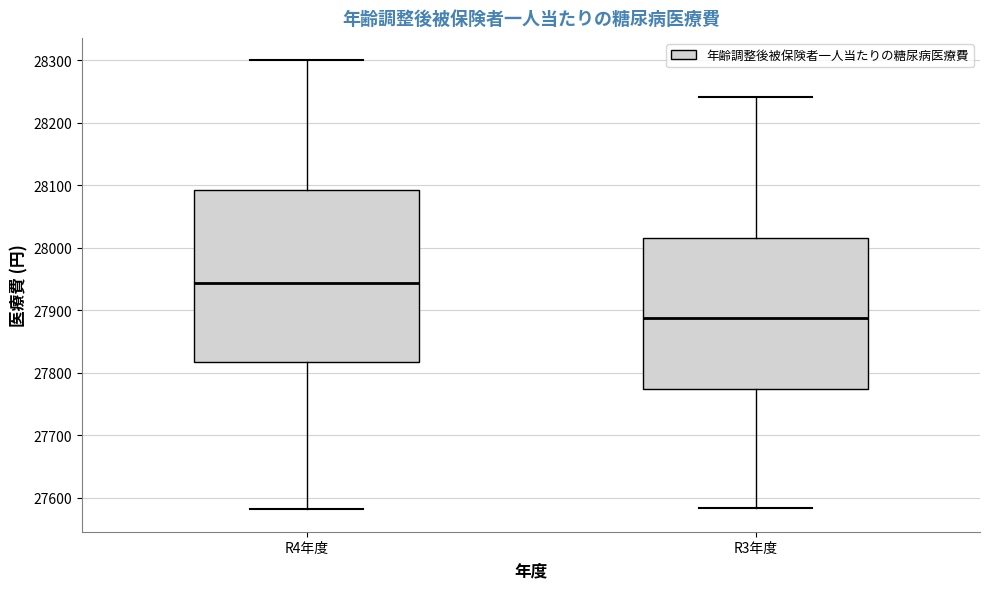

Reading left to right, read every box against the y-axis: the position of its median line, the range the box covers, and the ends of its whiskers. The values are not printed on the chart, so give them approximately, as read against the axis.

R4年度: median 27940, box 27820 to 28090, whiskers 27580 to 28300
R3年度: median 27890, box 27770 to 28020, whiskers 27580 to 28240